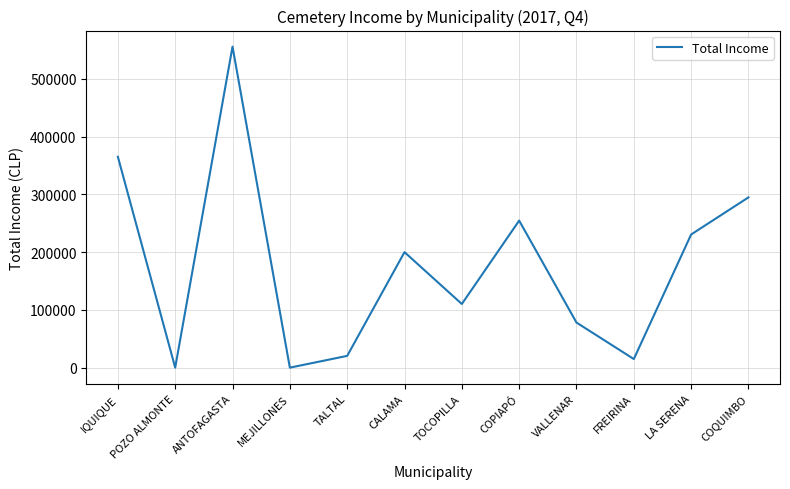

Where is the first local minimum?

POZO ALMONTE